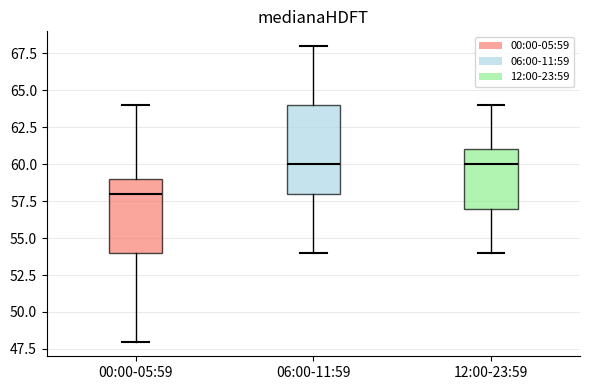

Where is the lower edge of the box for 06:00-11:59 on the y-axis? The values are not printed on the chart, so give them approximately, as read against the axis.

58